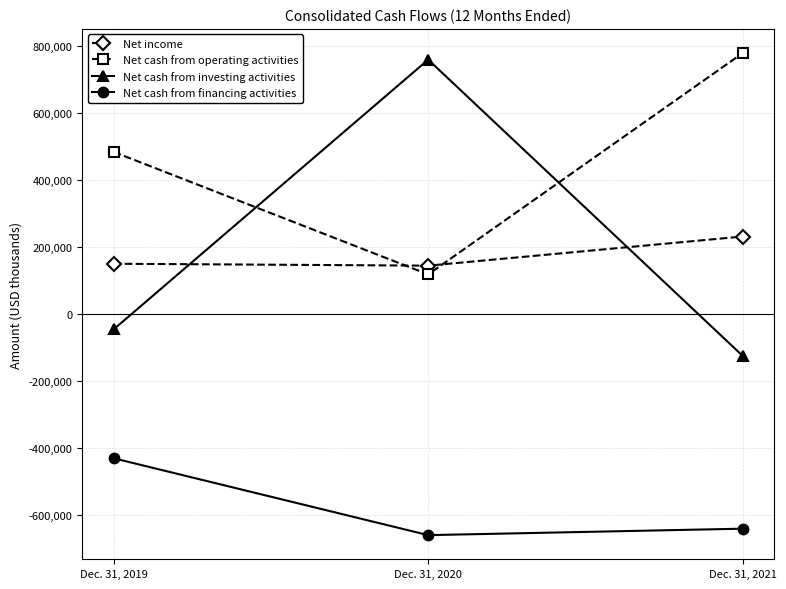

What is the average value of the Net cash from operating activities series?

459186